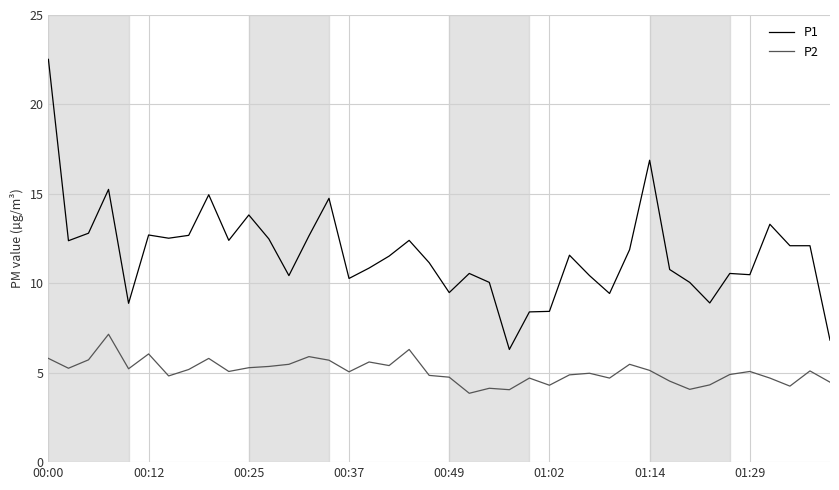

Rank the series by their maximum value, from highest to lowest.

P1, P2